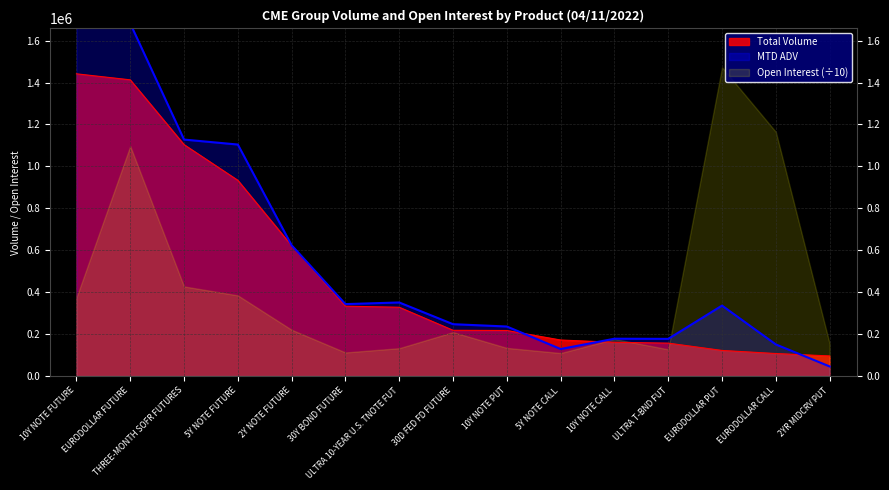

What is the lowest value of the Total Volume series?

95578